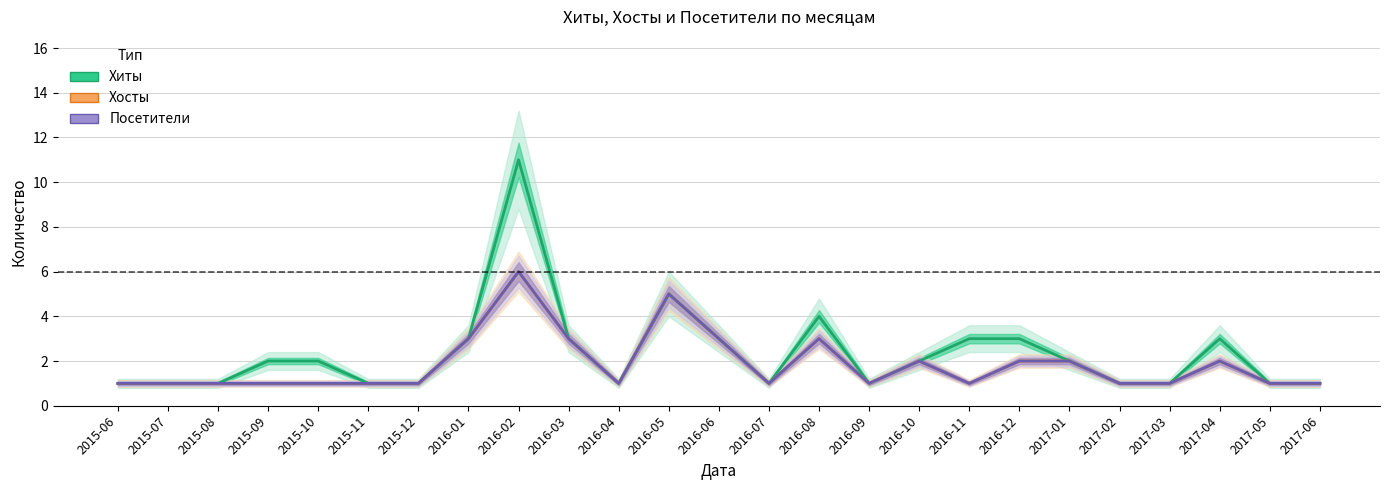

Does the chart display data point markers on the line(s)?

No